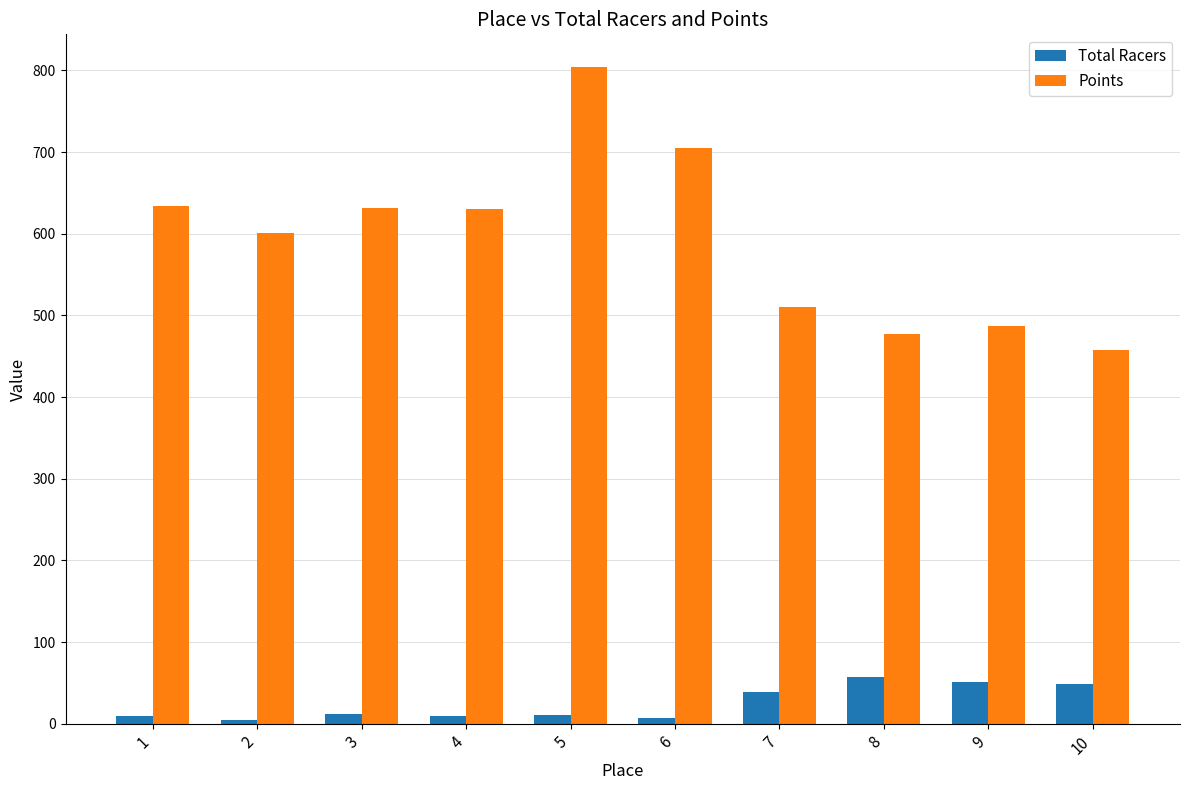

What is the value of the Total Racers bar at the 2nd from the left?

5.0